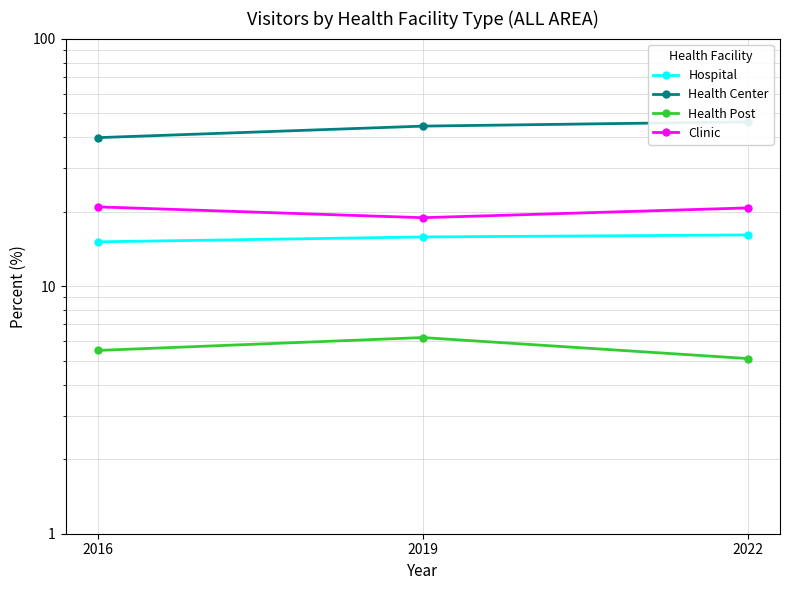

Which series has the largest range (max minus min)?

Health Center